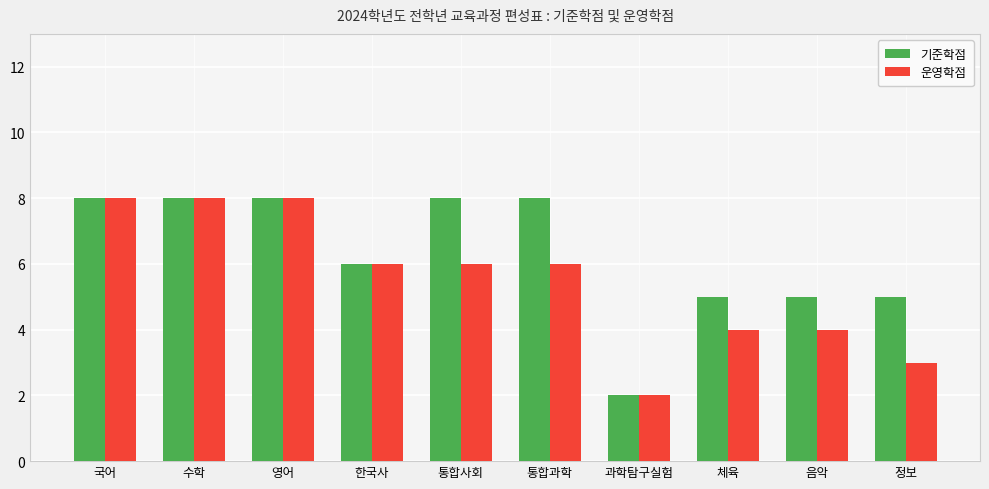

At which label does 기준학점 reach its minimum?

과학탐구실험